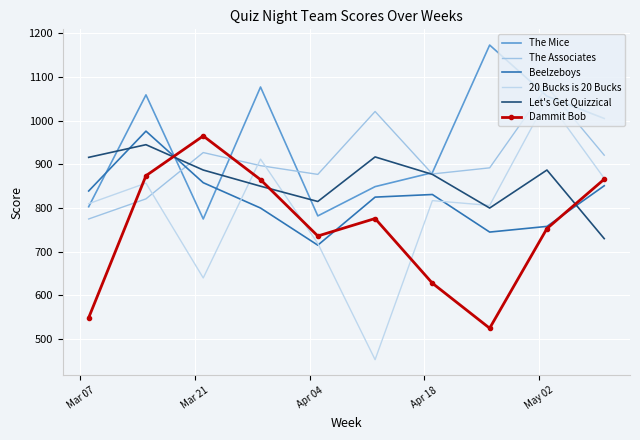

Reading left to right, what are all the values shown in this chart?

The Mice: 803	1059	775	1077	782	849	881	1173	1056	1005
The Associates: 775	821	927	897	877	1021	878	892	1078	921
Beelzeboys: 839	976	858	800	715	825	831	745	758	851
20 Bucks is 20 Bucks: 810	857	640	912	719	453	817	806	1049	868
Let's Get Quizzical: 916	945	887	850	815	917	877	800	887	730
Dammit Bob: 549	874	965	865	736	776	628	525	753	866